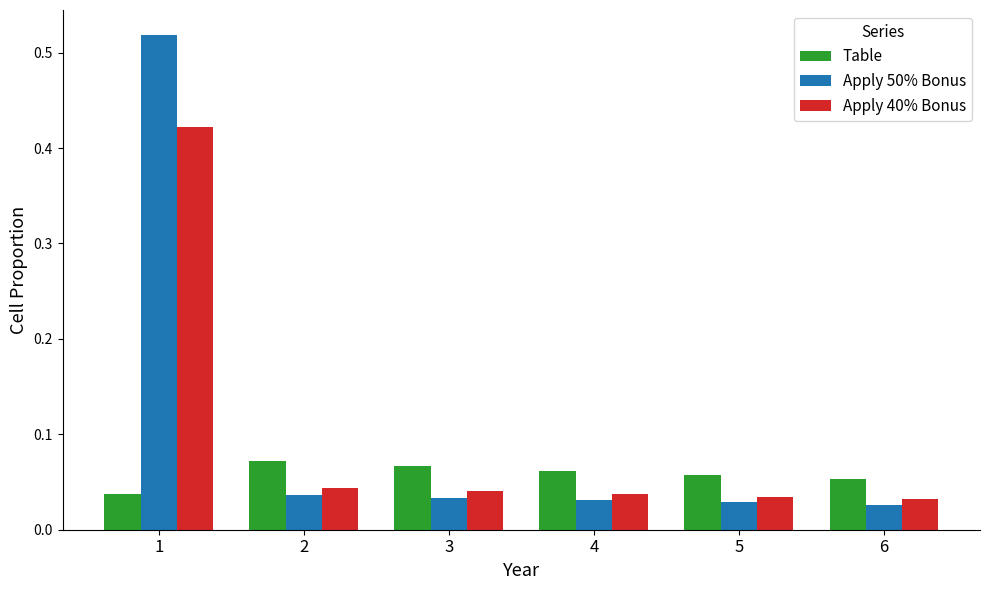

What are all the series names shown in the legend?

Table, Apply 50% Bonus, Apply 40% Bonus